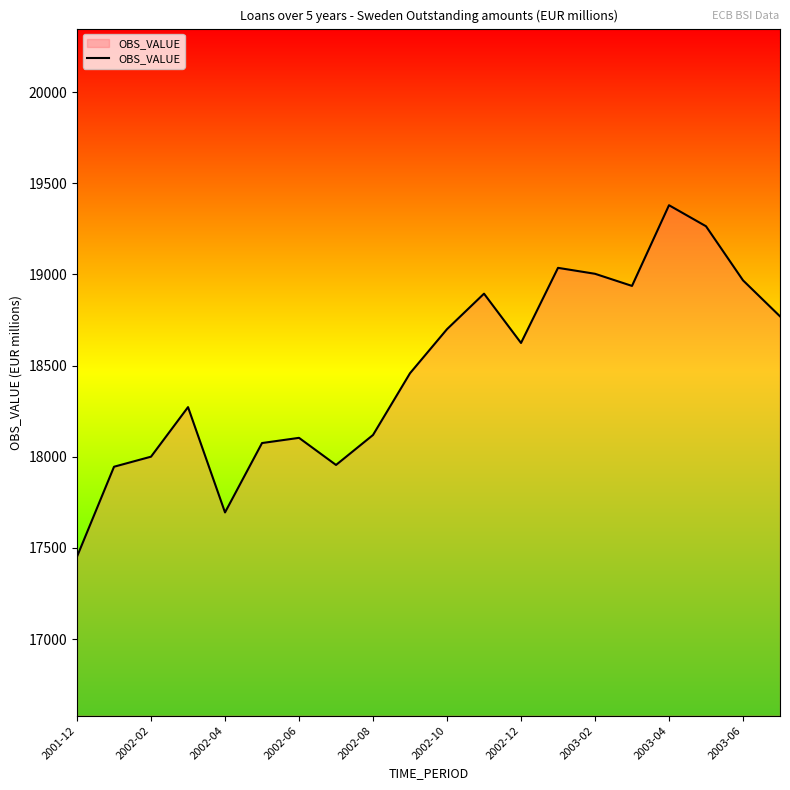

What is the greatest value displayed?

19380.0